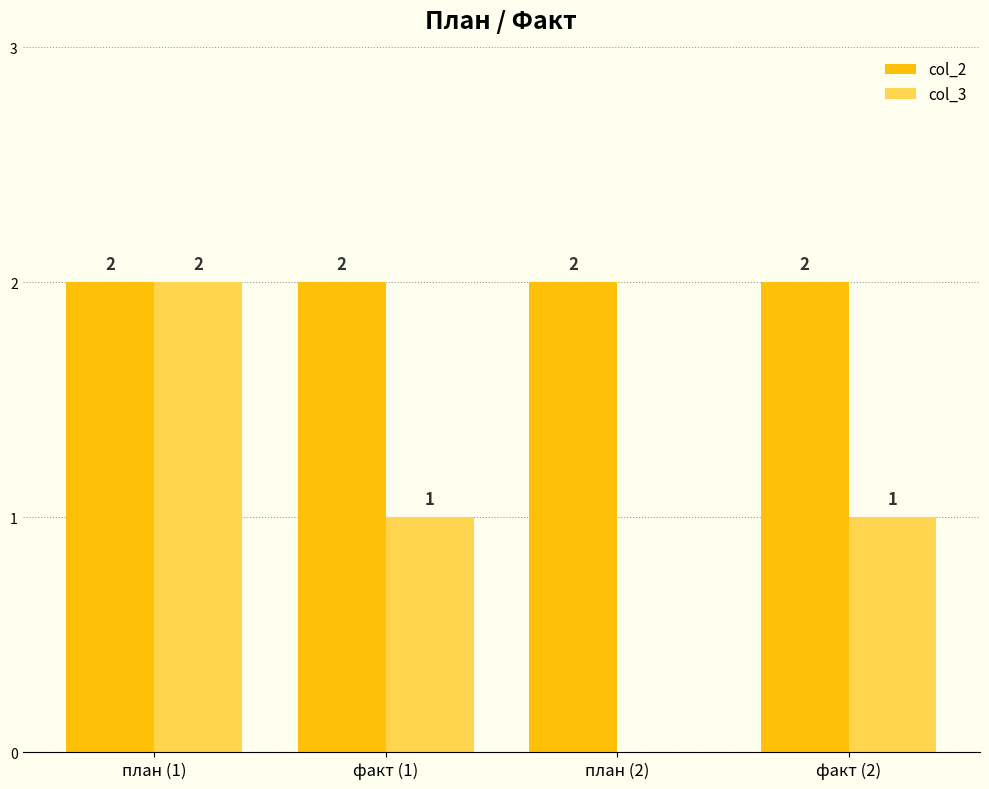

Reading right to left, extract all data points from this chart.

col_2: факт (2)=2	план (2)=2	факт (1)=2	план (1)=2
col_3: факт (2)=1	план (2)=0	факт (1)=1	план (1)=2